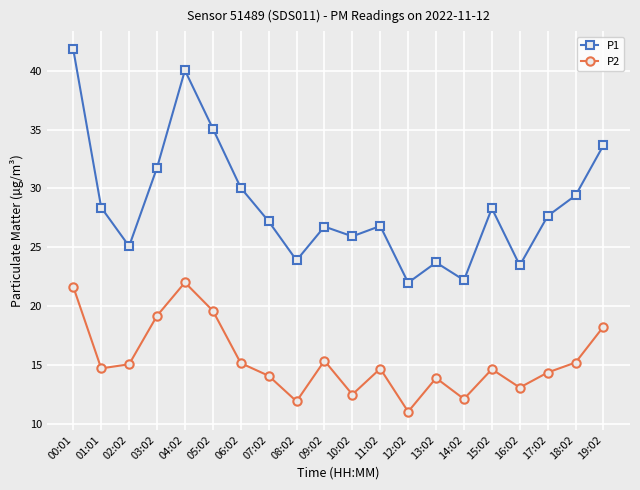

What is the sum of all P1 values?

573.1